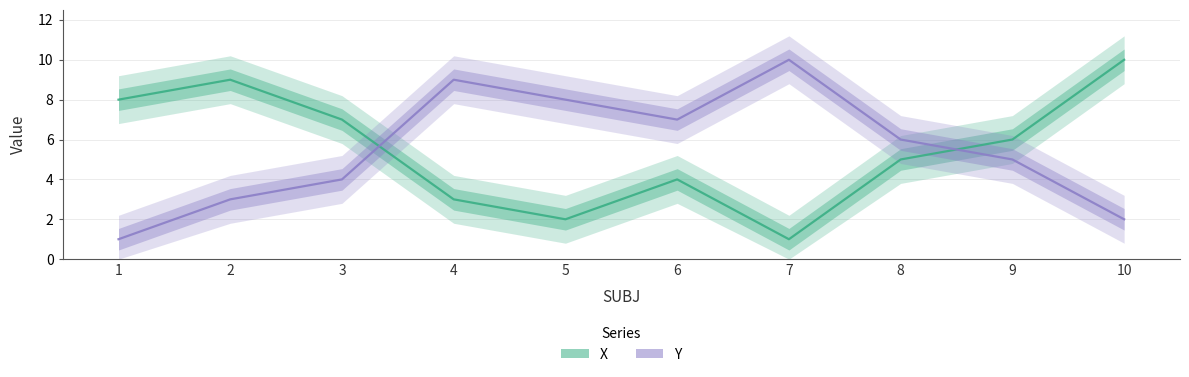

Which category has the highest value across all series?

10